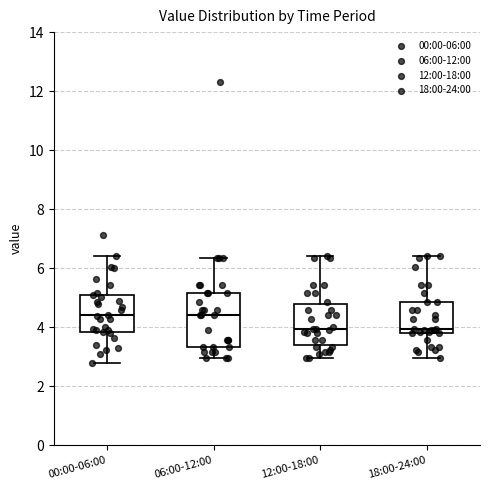

Reading left to right, read every box against the y-axis: the position of its median line, the range the box covers, and the ends of its whiskers. The values are not printed on the chart, so give them approximately, as read against the axis.

00:00-06:00: median 4.4, box 3.8 to 5.0, whiskers 2.8 to 6.4
06:00-12:00: median 4.4, box 3.4 to 5.2, whiskers 3.0 to 6.4
12:00-18:00: median 4.0, box 3.4 to 4.8, whiskers 3.0 to 6.4
18:00-24:00: median 4.0, box 3.8 to 4.8, whiskers 3.0 to 6.4